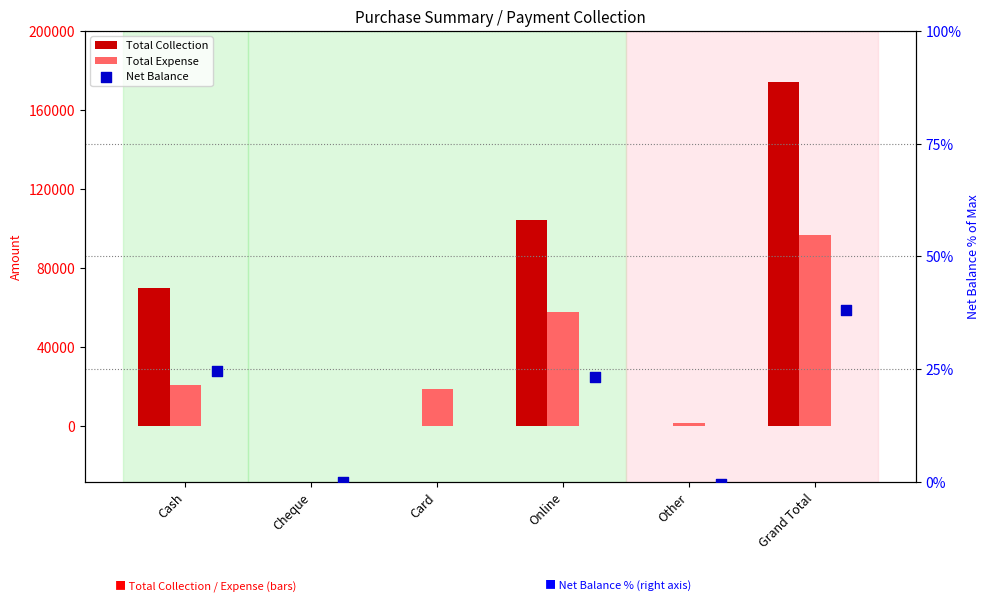

At how many categories does at least one series exceed 58111?

3